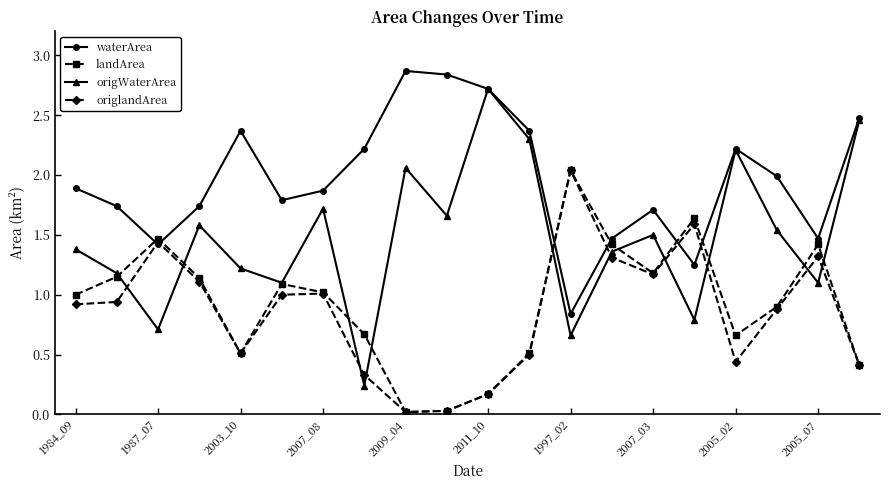

What is the maximum value for waterArea?

2.9